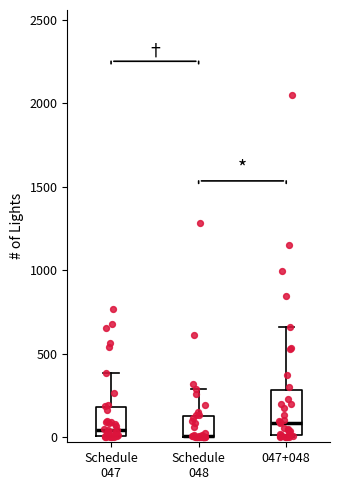

Reading left to right, read every box against the y-axis: the position of its median line, the range the box covers, and the ends of its whiskers. The values are not printed on the chart, so give them approximately, as read against the axis.

Schedule 047: median 50, box 0 to 200, whiskers 0 to 400
Schedule 048: median 0 (drawn on the box's lower edge), box 0 to 150, whiskers 0 to 300
047+048: median 100, box 0 to 300, whiskers 0 to 650